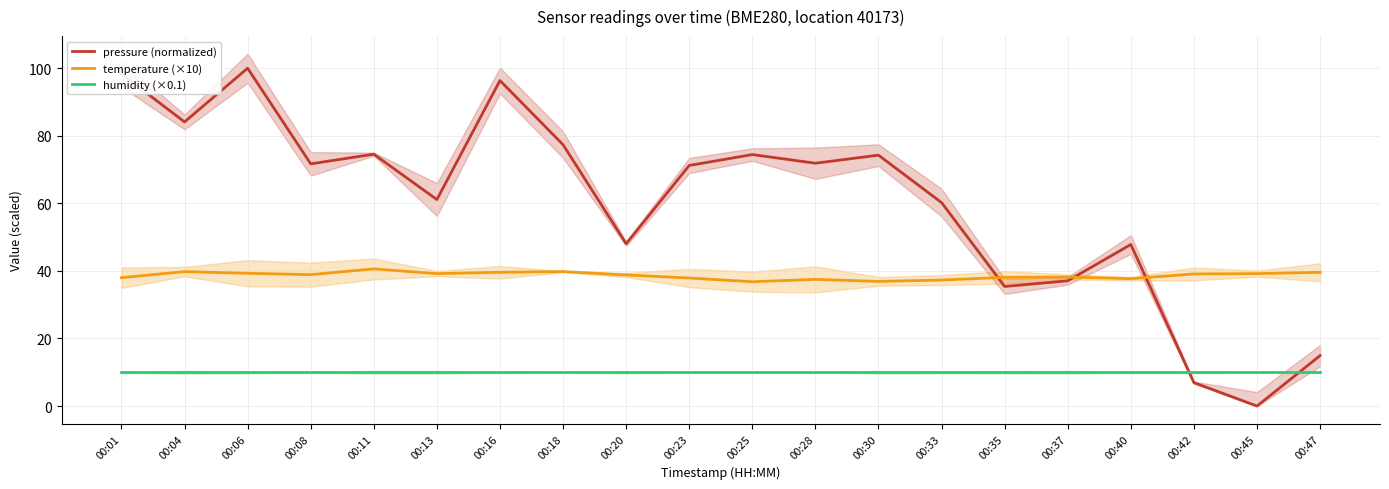

True or false: humidity (×0.1) and pressure (normalized) intersect in this chart.

True